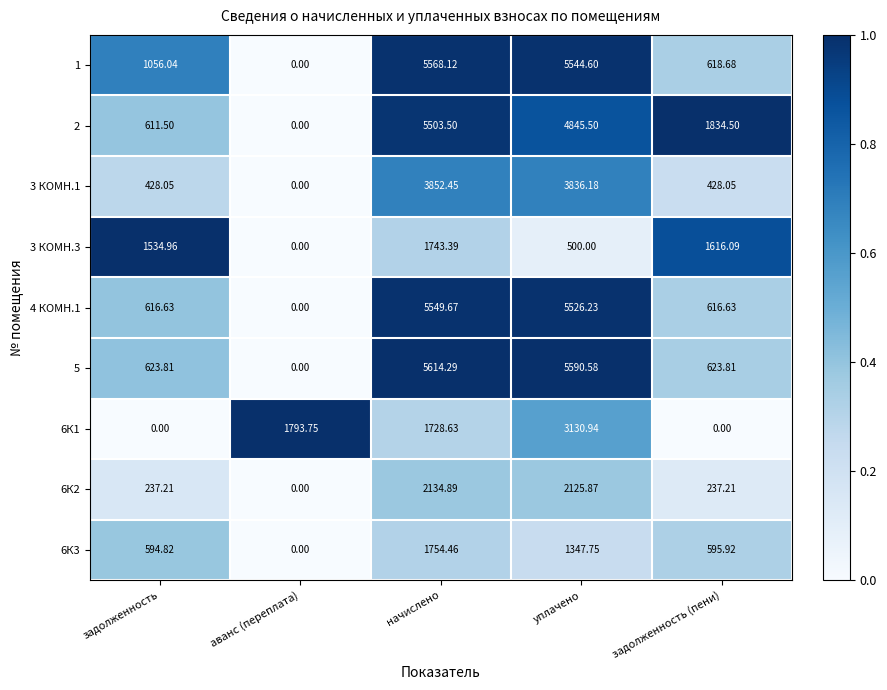

At which category is the sum across all series the highest?

начислено